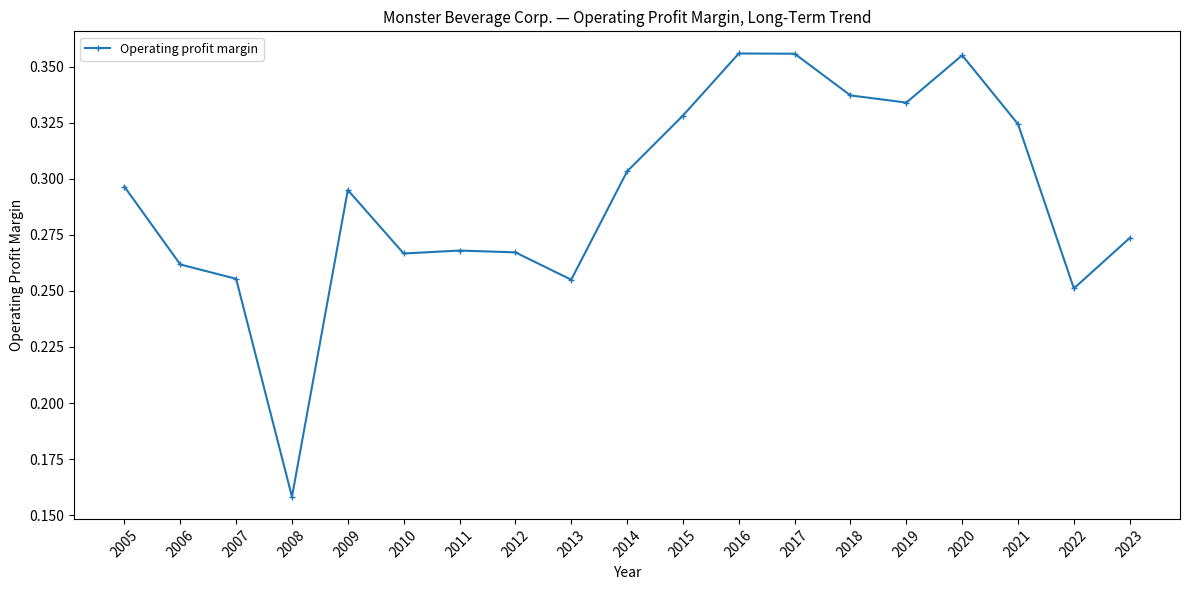

Which category has the lowest value across all series?

2008